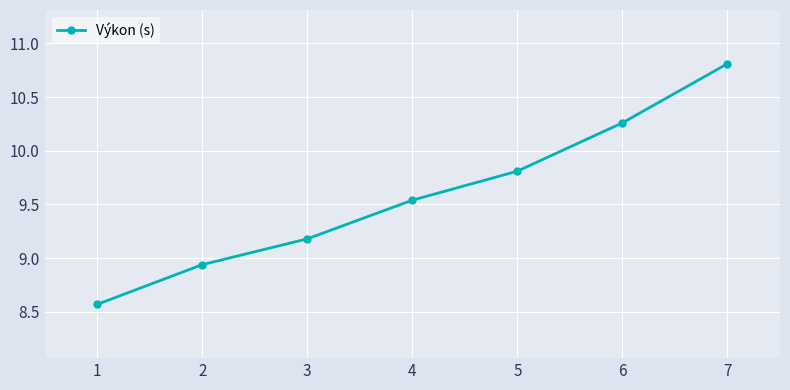

How many lines are shown in the chart?

1